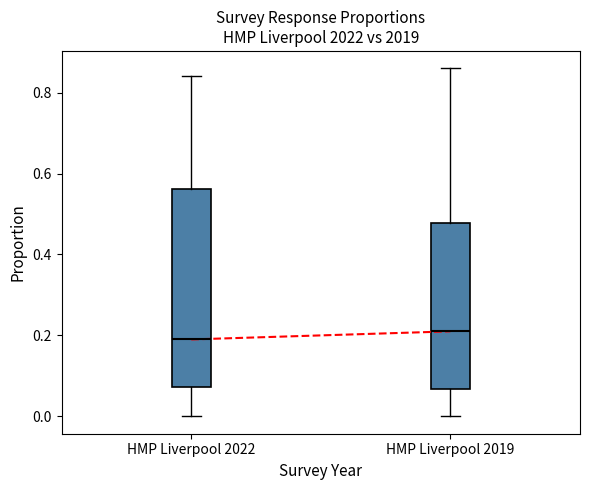

Which box has the lowest median line?

HMP Liverpool 2022